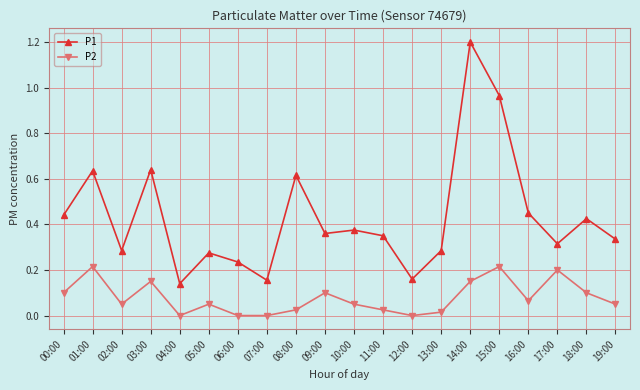

True or false: P2 and P1 intersect in this chart.

False